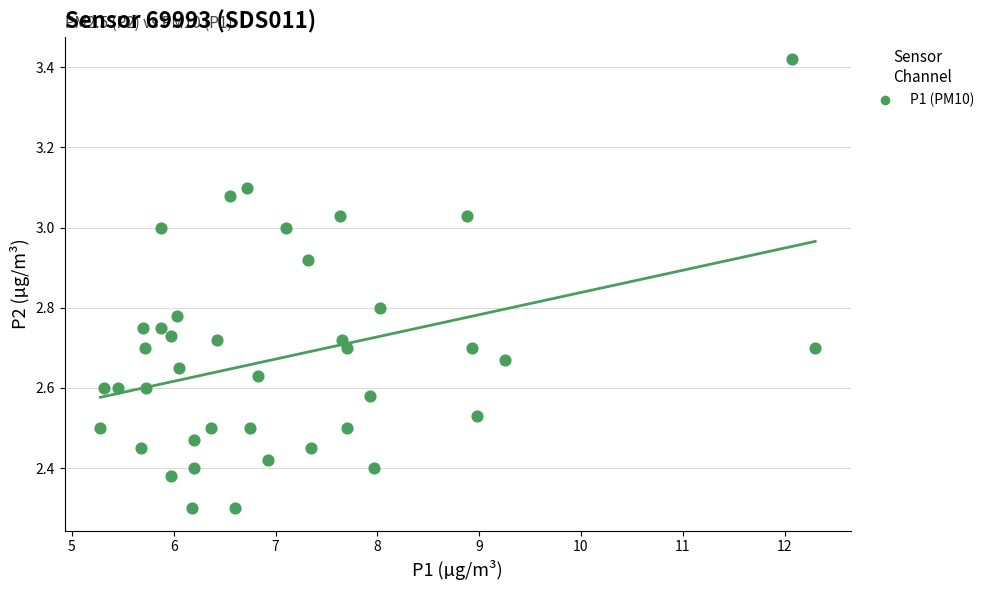

What is the range of Y values (max minus min)?

1.1